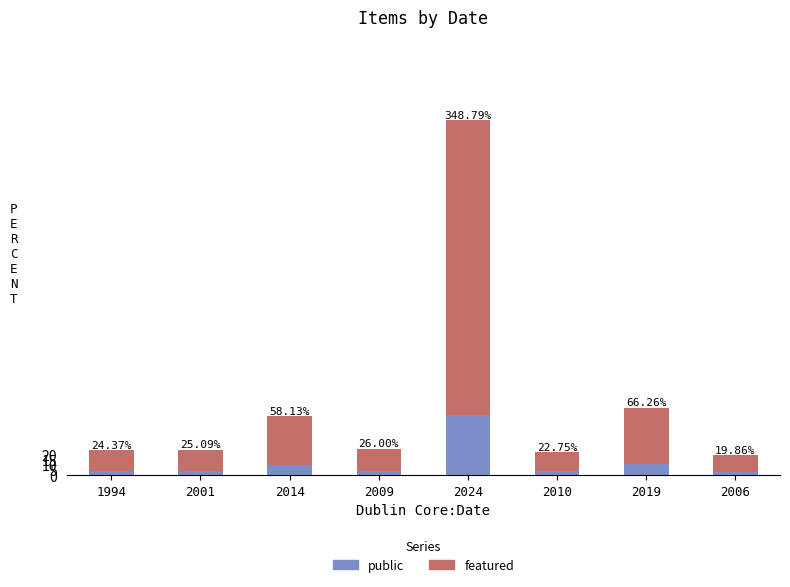

Which series has the largest total across all categories?

featured